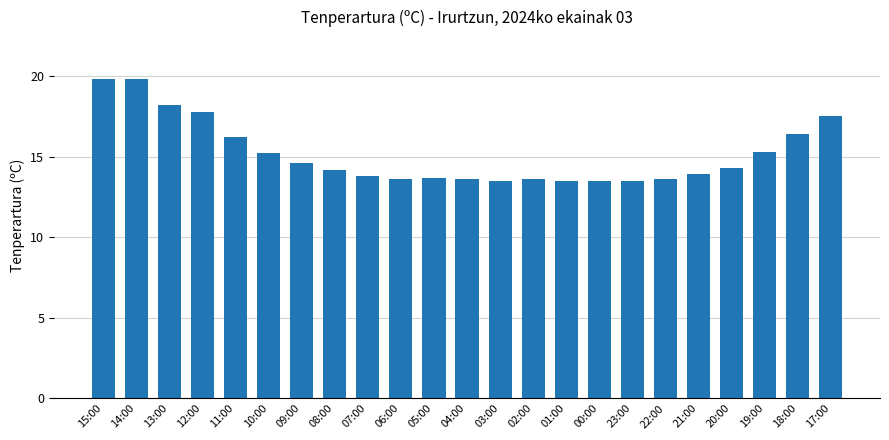

Count the number of values greater than 14.

12